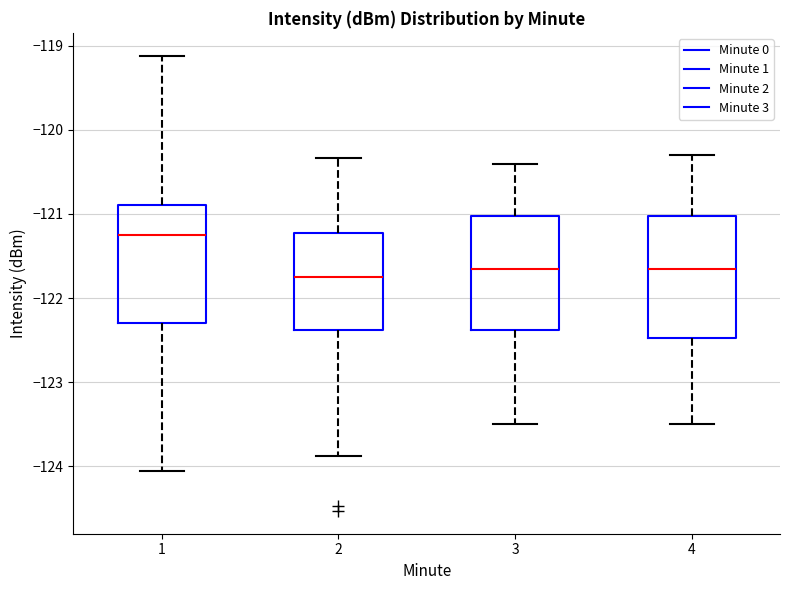

Where does the lower whisker of the box at x = 3 end on the y-axis? The values are not printed on the chart, so give them approximately, as read against the axis.

-123.5